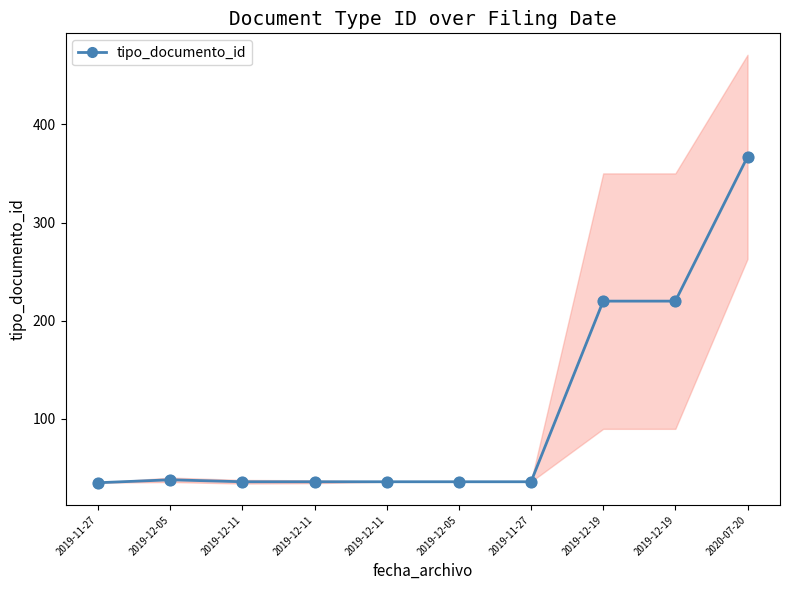

Approximately how many times larger is the value at 2019-12-05 compared to 2019-11-27?

1.0